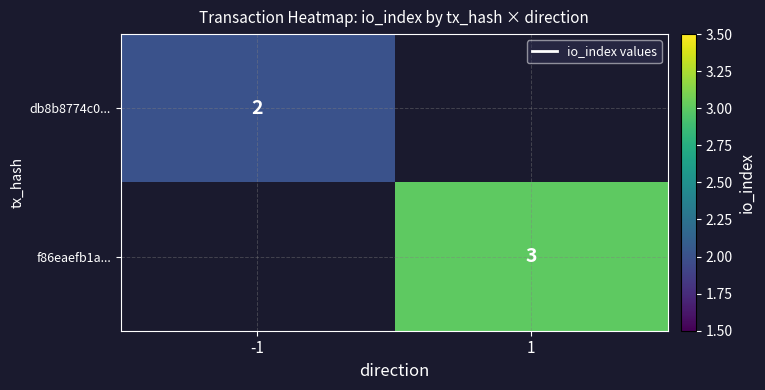

Which category has the highest value across all series?

1